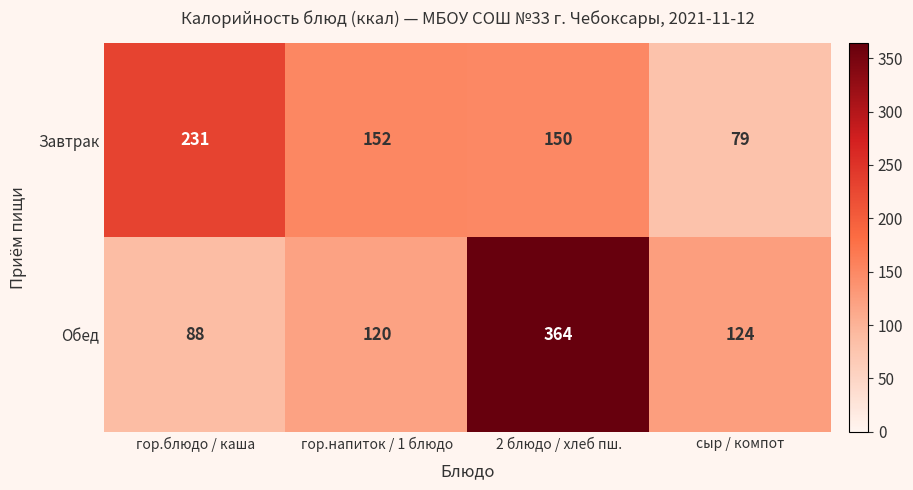

List the series in order of their peak value, lowest first.

Завтрак, Обед